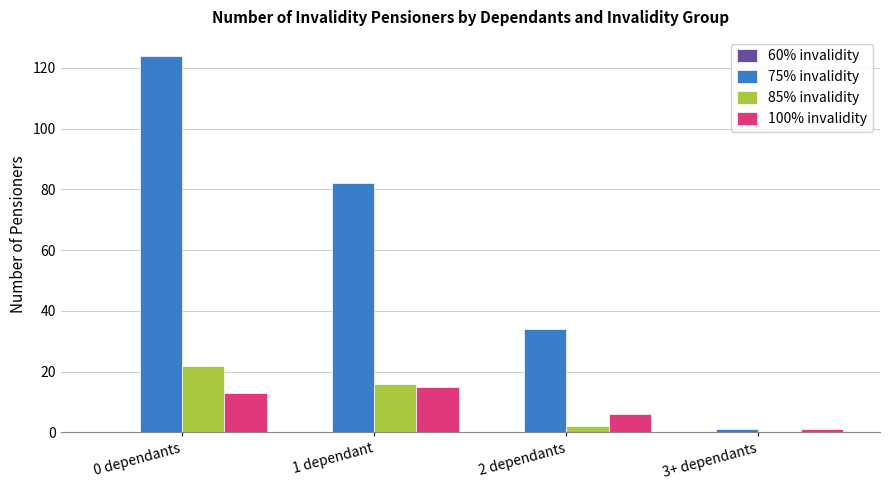

Which series changed the most between 0 dependants and 1 dependant?

75% invalidity